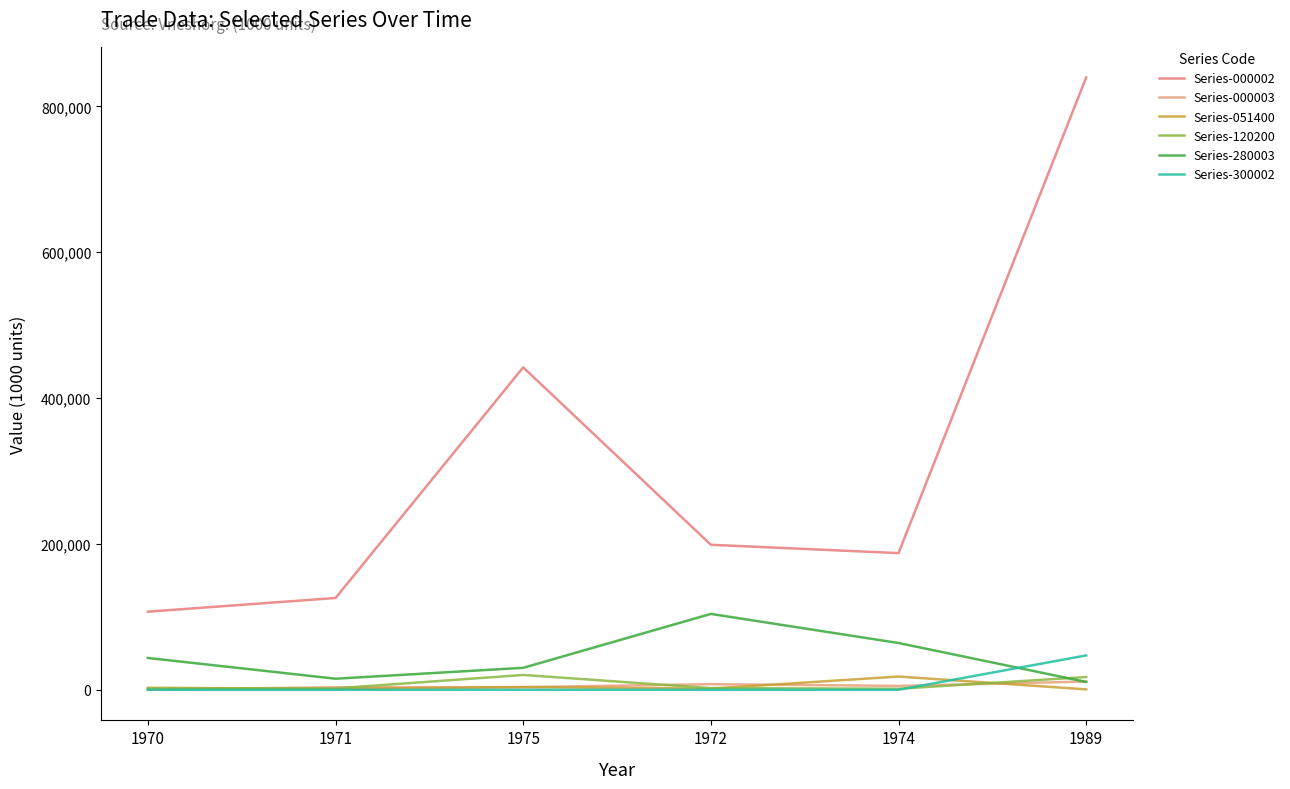

How many lines are shown in the chart?

6